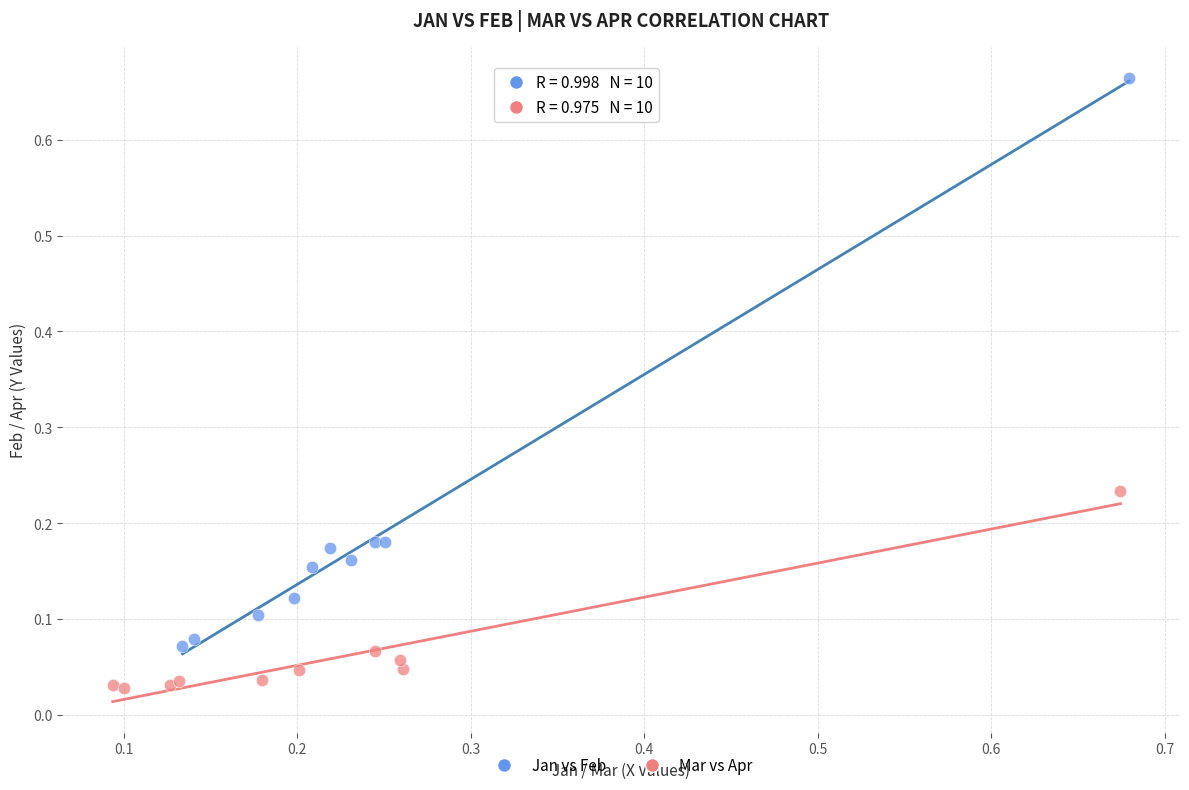

Which series contains the highest Y value?

Jan vs Feb